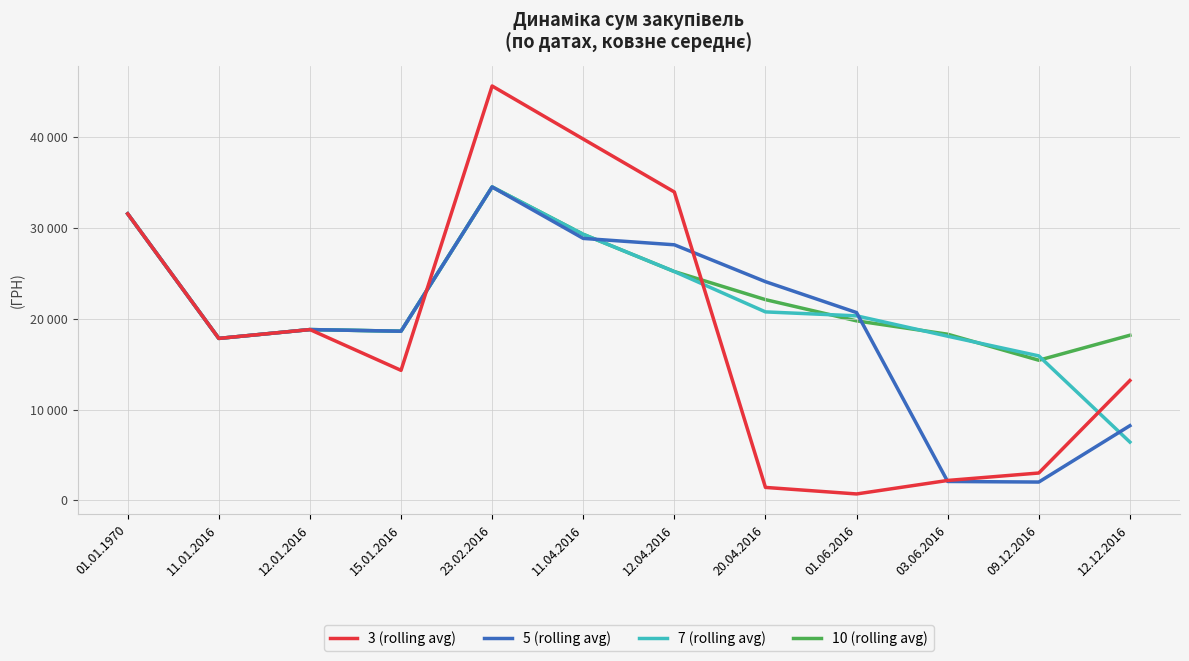

What are all the series names shown in the legend?

3 (rolling avg), 5 (rolling avg), 7 (rolling avg), 10 (rolling avg)